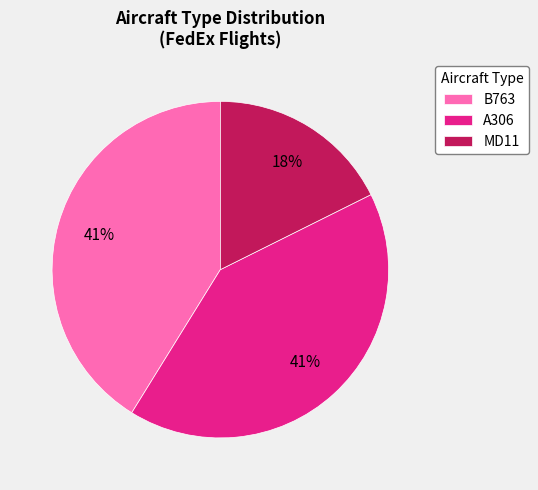

Does any single category account for the majority?

No